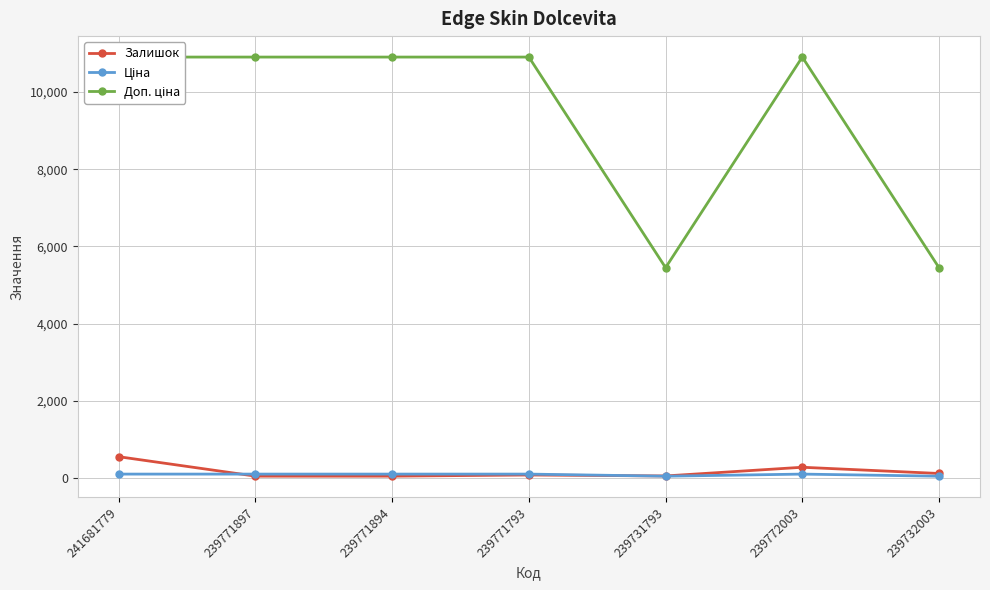

How many values in the Залишок series exceed 86?

3